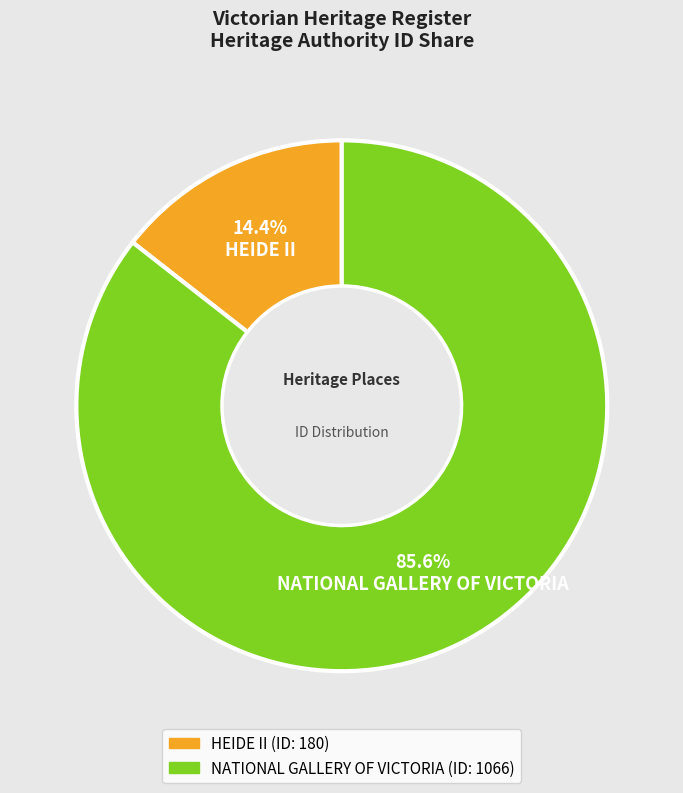

Combined, what portion of the pie is NATIONAL GALLERY OF VICTORIA and HEIDE II?

100.0%